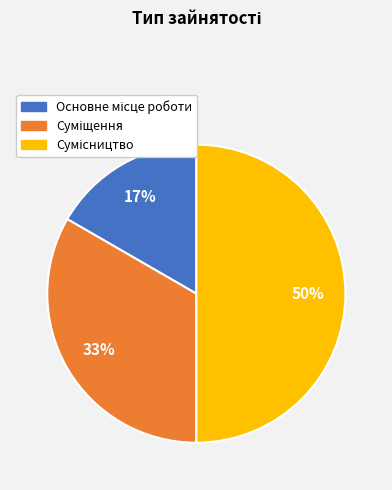

How many segments does this pie chart have?

3